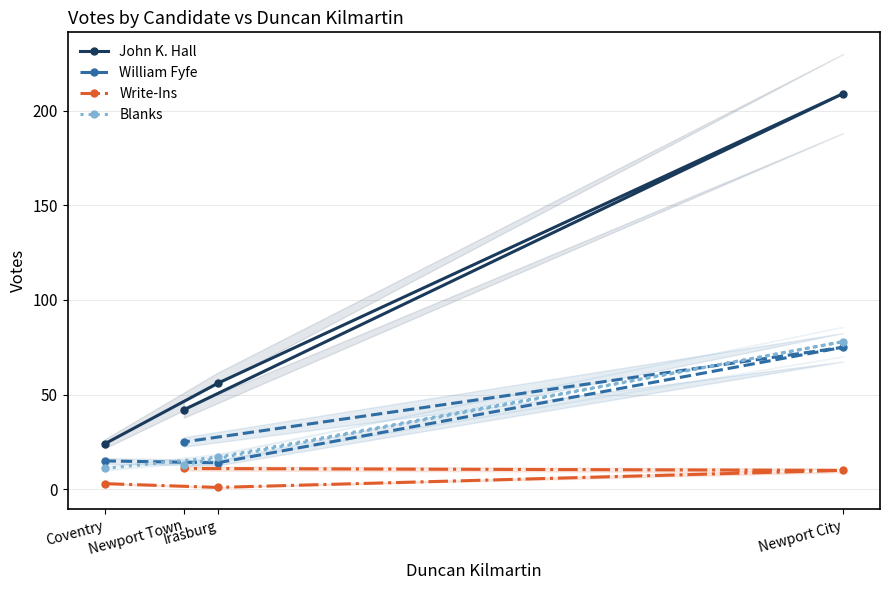

At how many categories does at least one series exceed 175?

1